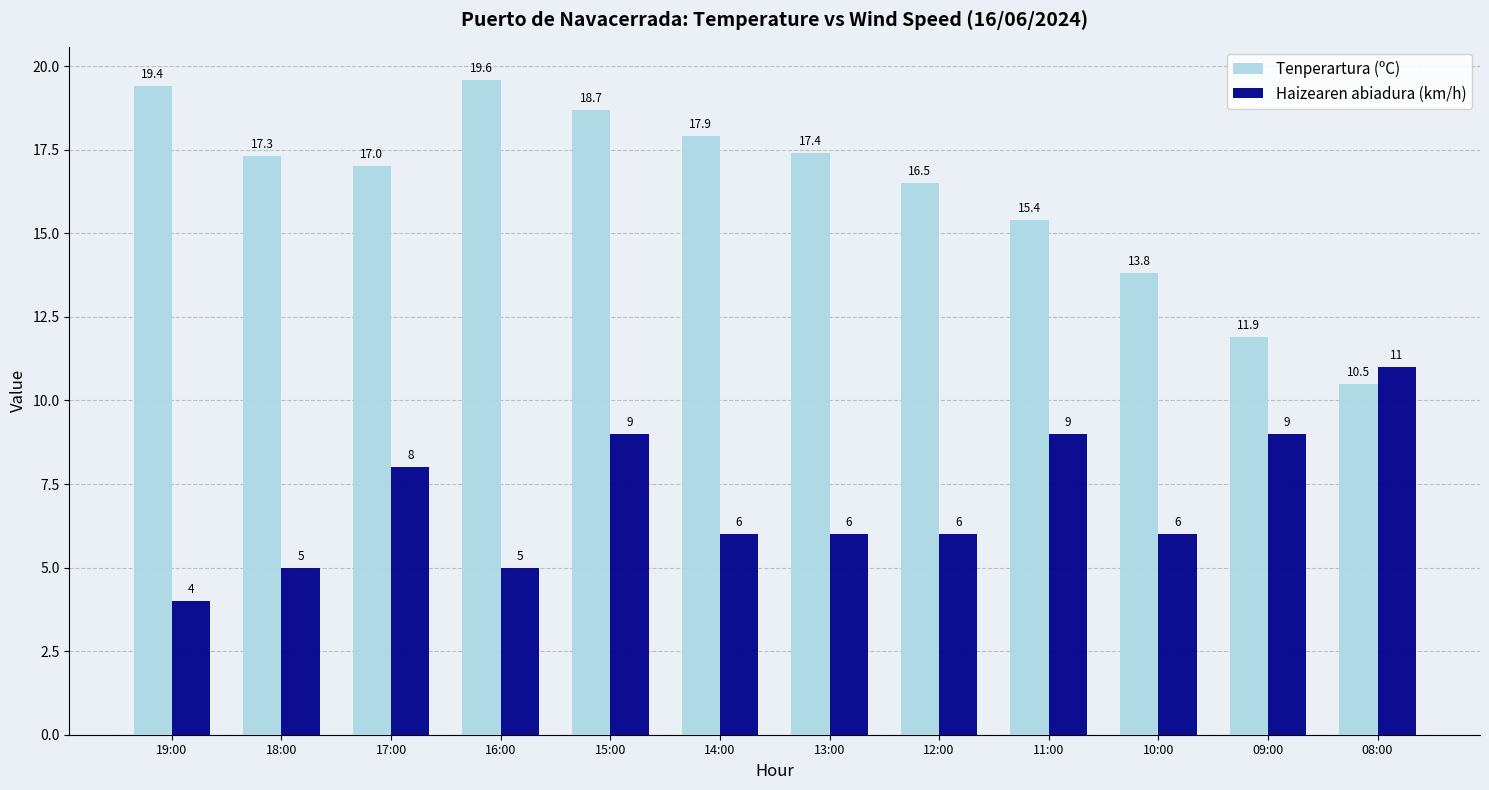

How many series are shown in this chart?

2